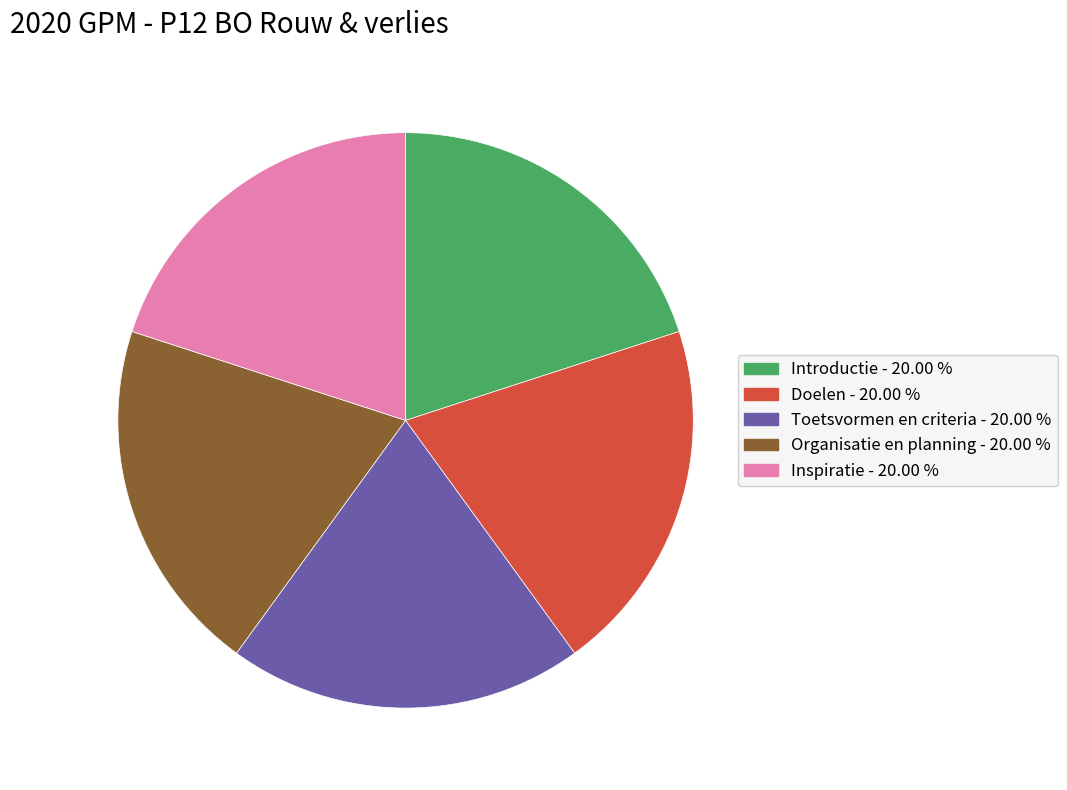

Is the sum of Organisatie en planning and Doelen greater than half?

No